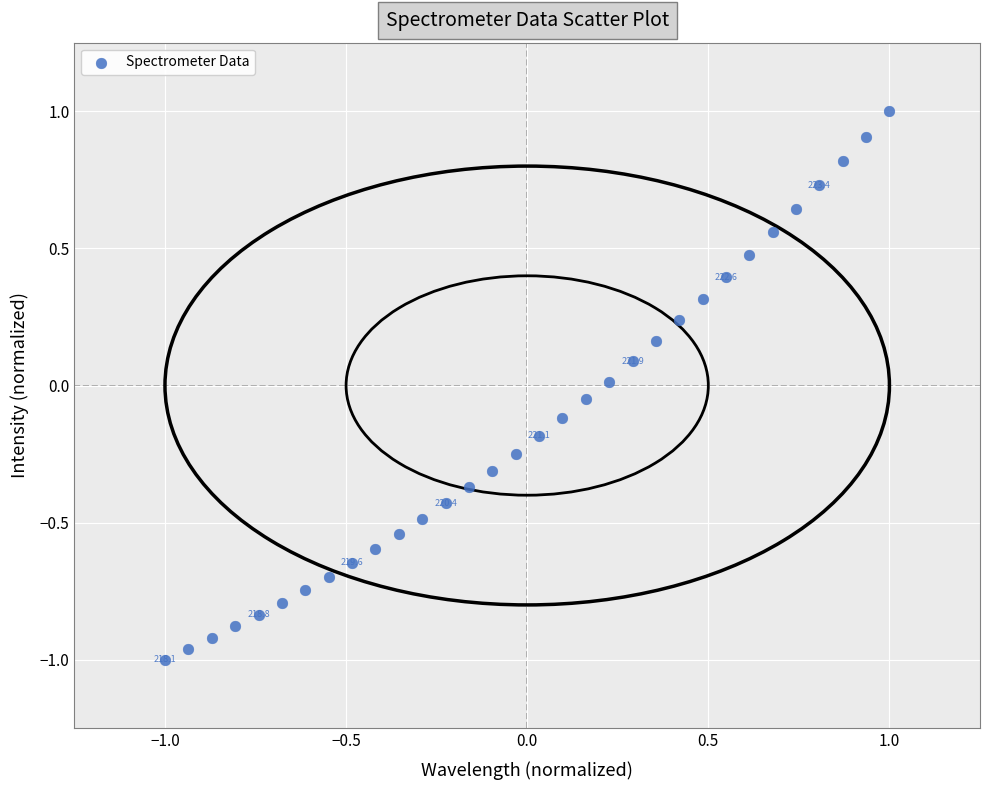

What is the range of X values (max minus min)?

2.0